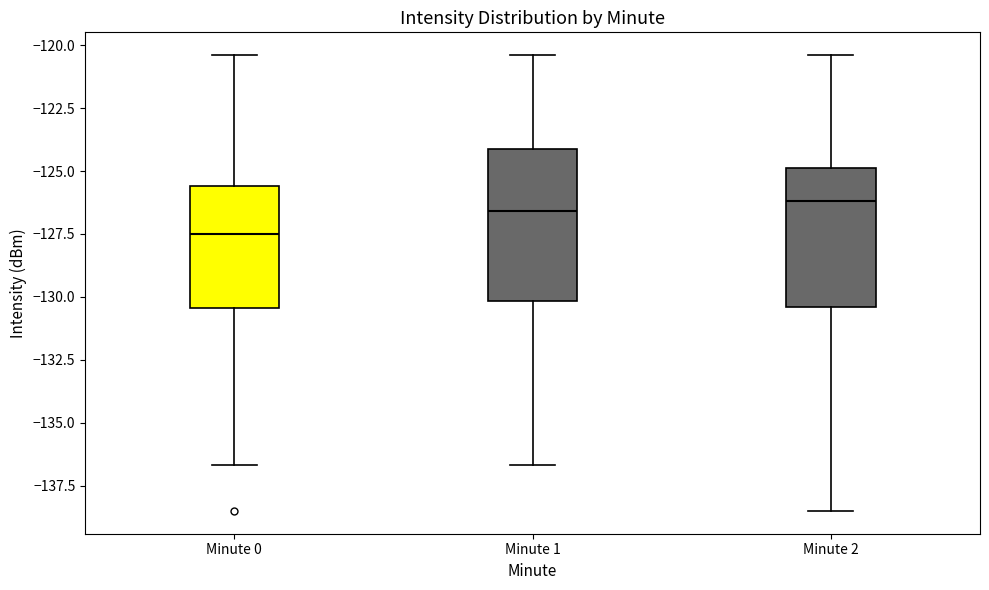

Where does the lower whisker of the box for Minute 0 end on the y-axis? The values are not printed on the chart, so give them approximately, as read against the axis.

-136.5